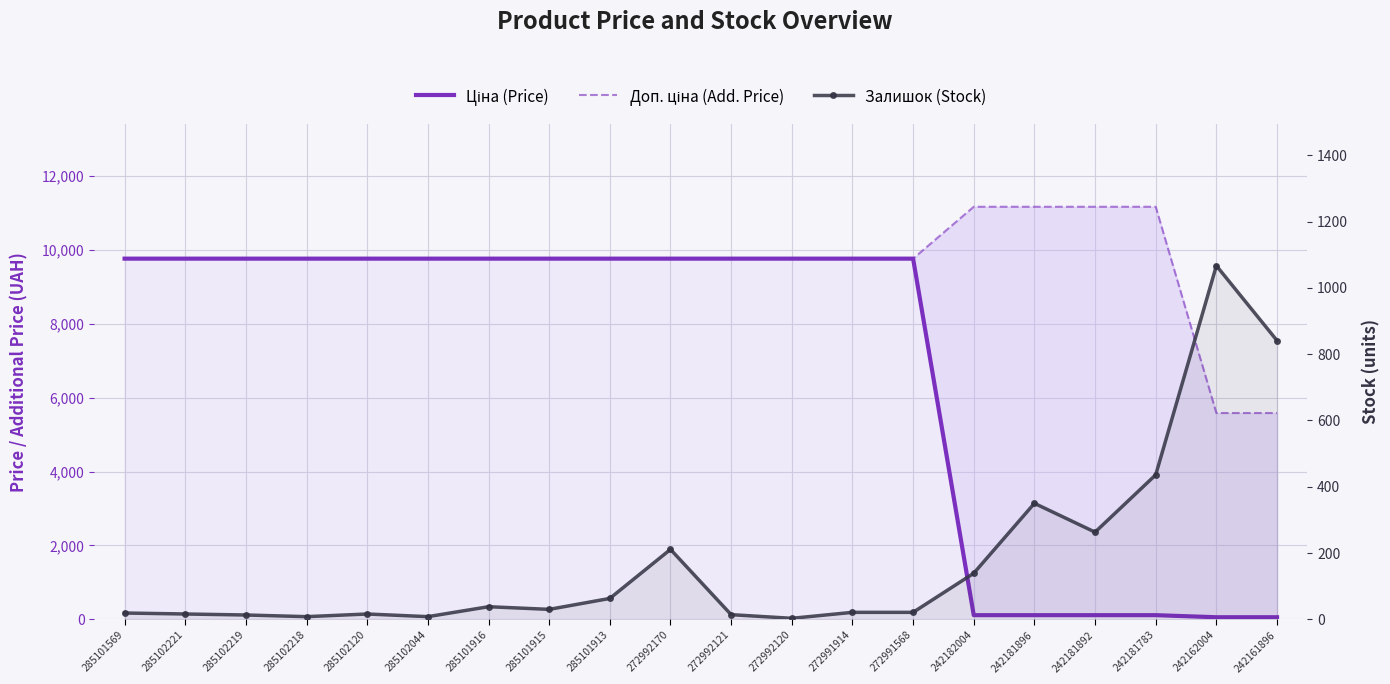

Which category has the highest value in the Доп. ціна (Add. Price) series?

242182004